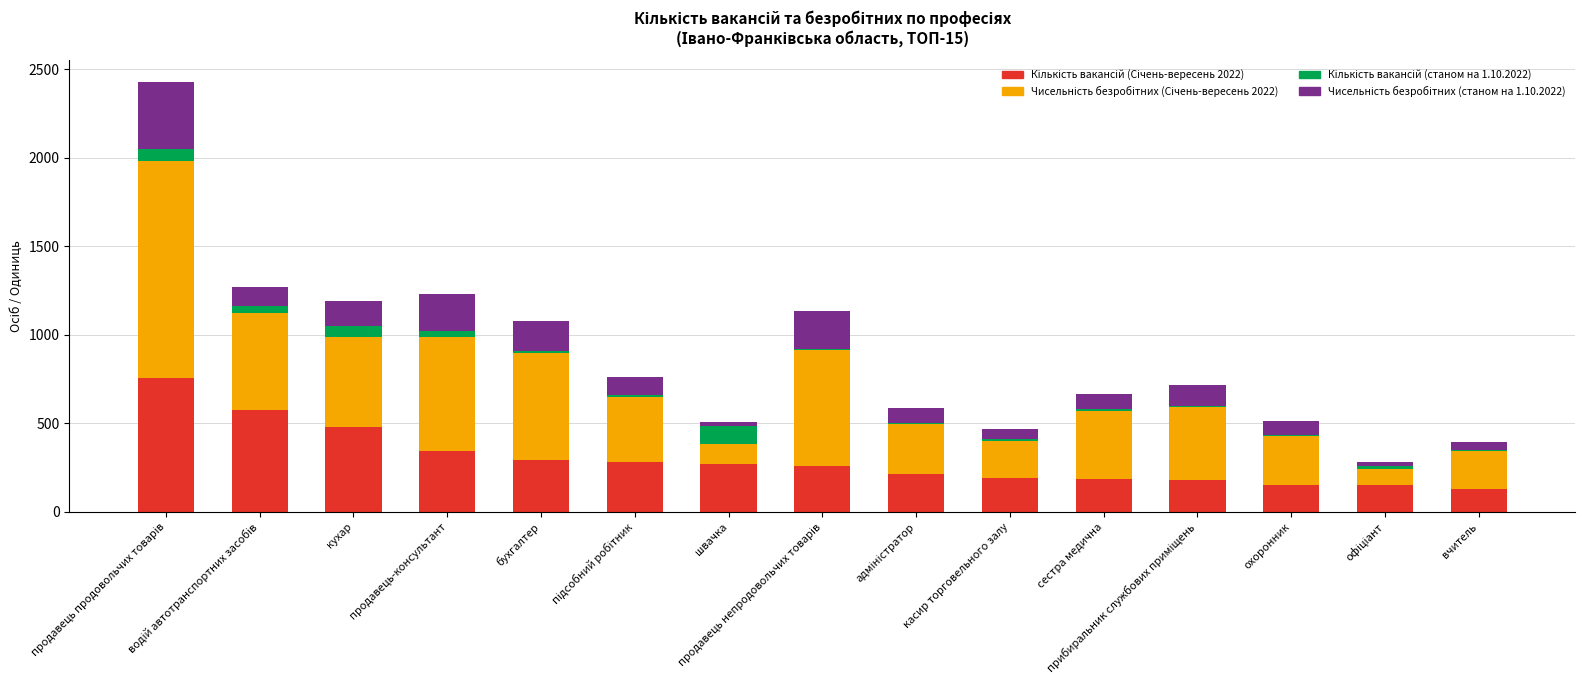

Which category has the highest value in the Кількість вакансій (Січень-вересень 2022) series?

продавець продовольчих товарів